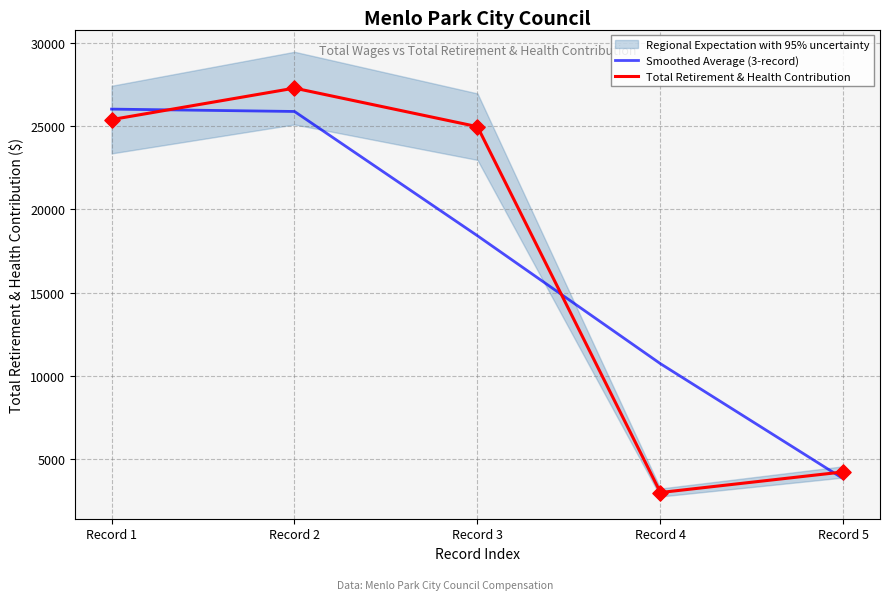

Where do Smoothed Average (3-record) and Total Retirement & Health Contribution first cross each other?

Record 1 and Record 2